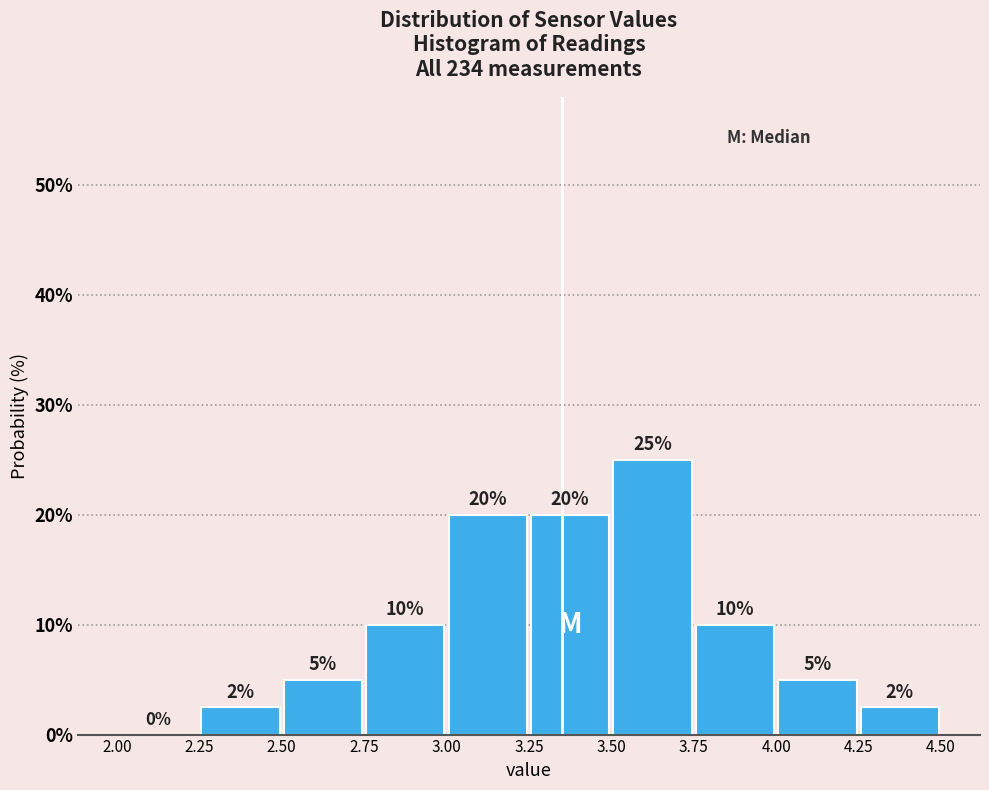

Over which range of the x-axis is the bar tallest?

3.50 to 3.75